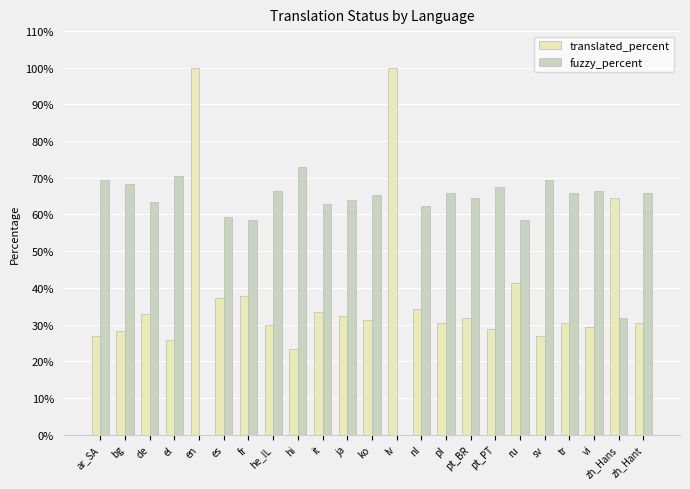

What is the greatest value displayed?

100.0